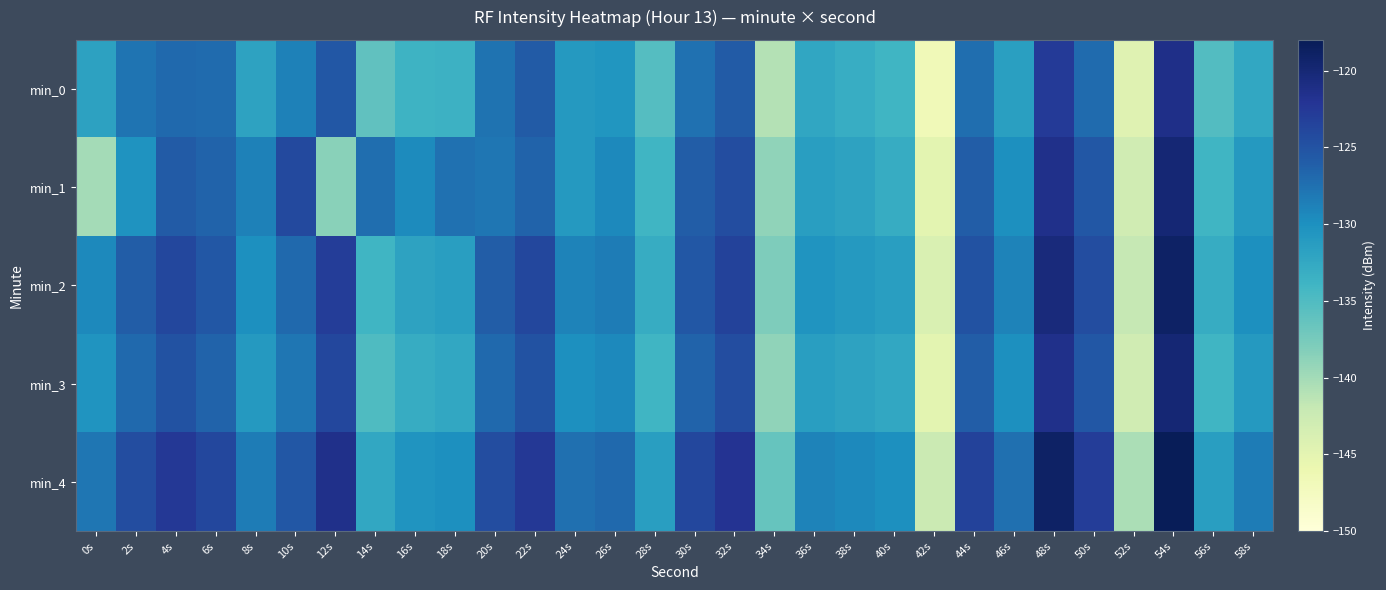

Reading left to right, transcribe all the data shown in this chart.

min_0: 0s=-131.8	2s=-127.9	4s=-126.9	6s=-127.0	8s=-131.9	10s=-128.8	12s=-125.4	14s=-136.1	16s=-133.7	18s=-133.6	20s=-127.6	22s=-125.8	24s=-130.9	26s=-130.6	28s=-135.3	30s=-127.6	32s=-125.8	34s=-140.9	36s=-132.4	38s=-133.1	40s=-134.0	42s=-146.7	44s=-127.4	46s=-131.6	48s=-122.7	50s=-127.1	52s=-144.5	54s=-121.3	56s=-135.2	58s=-132.4
min_1: 0s=-140.1	2s=-130.3	4s=-125.8	6s=-126.4	8s=-128.8	10s=-124.1	12s=-138.6	14s=-127.3	16s=-129.6	18s=-127.5	20s=-128.0	22s=-126.5	24s=-131.0	26s=-129.5	28s=-134.0	30s=-126.0	32s=-124.5	34s=-139.0	36s=-131.5	38s=-132.0	40s=-133.0	42s=-145.0	44s=-126.0	46s=-130.0	48s=-121.5	50s=-125.5	52s=-143.0	54s=-120.0	56s=-134.0	58s=-131.0
min_2: 0s=-129.5	2s=-126.0	4s=-124.0	6s=-125.5	8s=-130.0	10s=-127.0	12s=-123.0	14s=-134.0	16s=-132.0	18s=-131.5	20s=-126.0	22s=-124.0	24s=-129.0	26s=-128.5	28s=-133.0	30s=-125.5	32s=-123.5	34s=-138.0	36s=-130.5	38s=-131.0	40s=-131.5	42s=-144.0	44s=-125.0	46s=-129.0	48s=-120.5	50s=-124.5	52s=-142.0	54s=-119.0	56s=-133.0	58s=-130.0
min_3: 0s=-130.5	2s=-127.0	4s=-125.0	6s=-126.5	8s=-131.0	10s=-128.0	12s=-124.0	14s=-135.0	16s=-133.0	18s=-132.5	20s=-127.0	22s=-125.0	24s=-130.0	26s=-129.5	28s=-134.0	30s=-126.5	32s=-124.5	34s=-139.0	36s=-131.5	38s=-132.0	40s=-132.5	42s=-145.0	44s=-126.0	46s=-130.0	48s=-121.5	50s=-125.5	52s=-143.0	54s=-120.0	56s=-134.0	58s=-131.0
min_4: 0s=-128.0	2s=-124.5	4s=-122.5	6s=-124.0	8s=-128.5	10s=-125.5	12s=-121.5	14s=-132.5	16s=-130.5	18s=-130.0	20s=-124.5	22s=-122.5	24s=-127.5	26s=-127.0	28s=-131.5	30s=-124.0	32s=-122.0	34s=-136.5	36s=-129.0	38s=-129.5	40s=-130.0	42s=-142.5	44s=-123.5	46s=-127.5	48s=-119.0	50s=-123.0	52s=-140.5	54s=-117.5	56s=-131.5	58s=-128.5